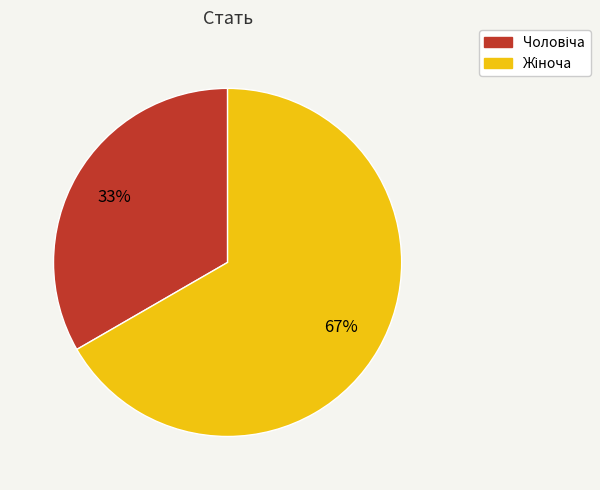

Count the number of slices in the pie.

2